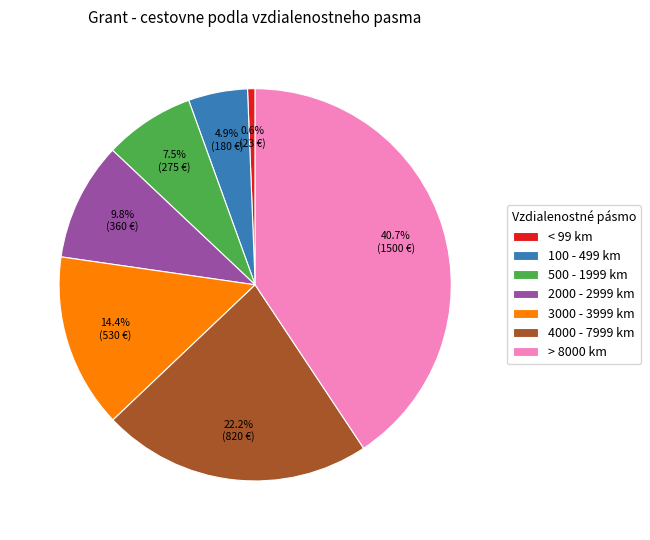

To the nearest percent, what percentage of the pie is 3000 - 3999 km?

14%